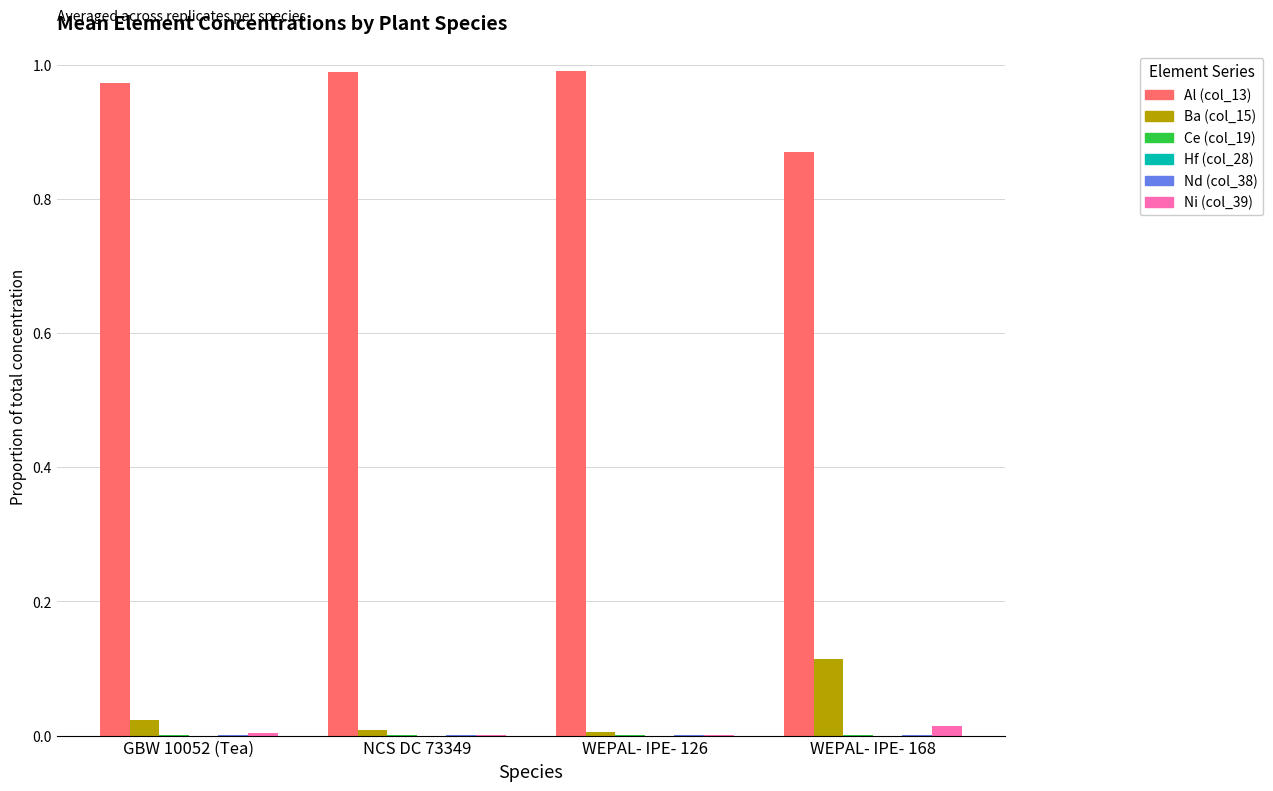

Which series has the largest total across all categories?

Al (col_13)